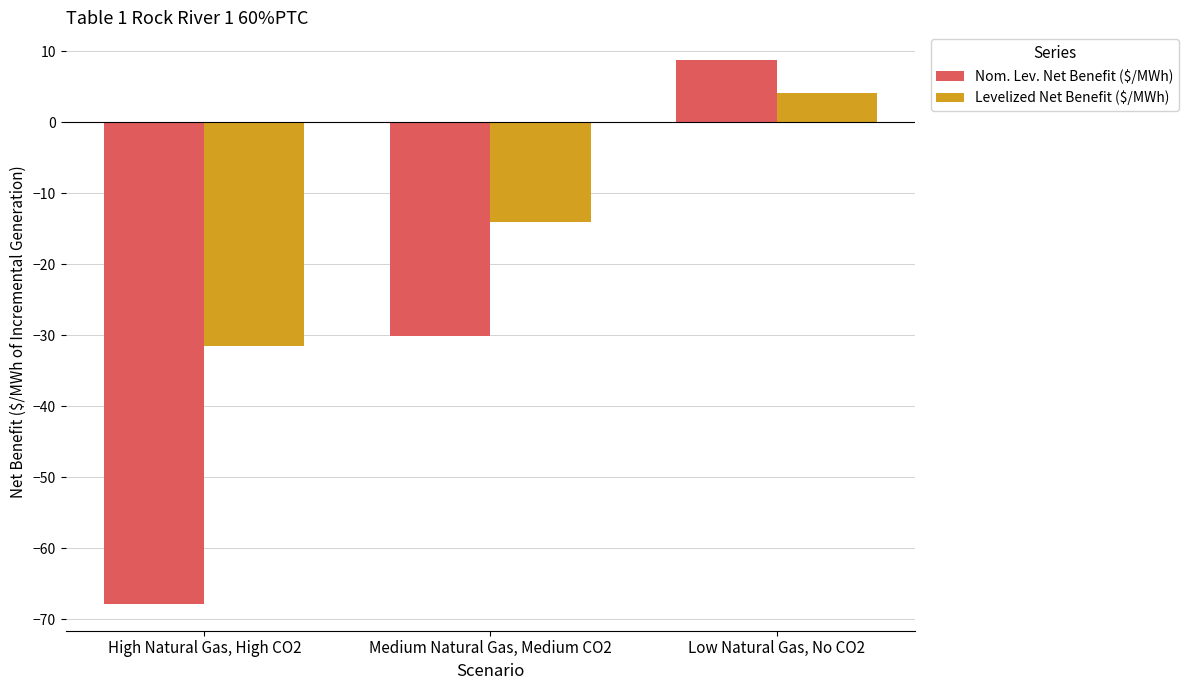

True or false: Levelized Net Benefit ($/MWh) has a value of -31.5 at High Natural Gas, High CO2.

True